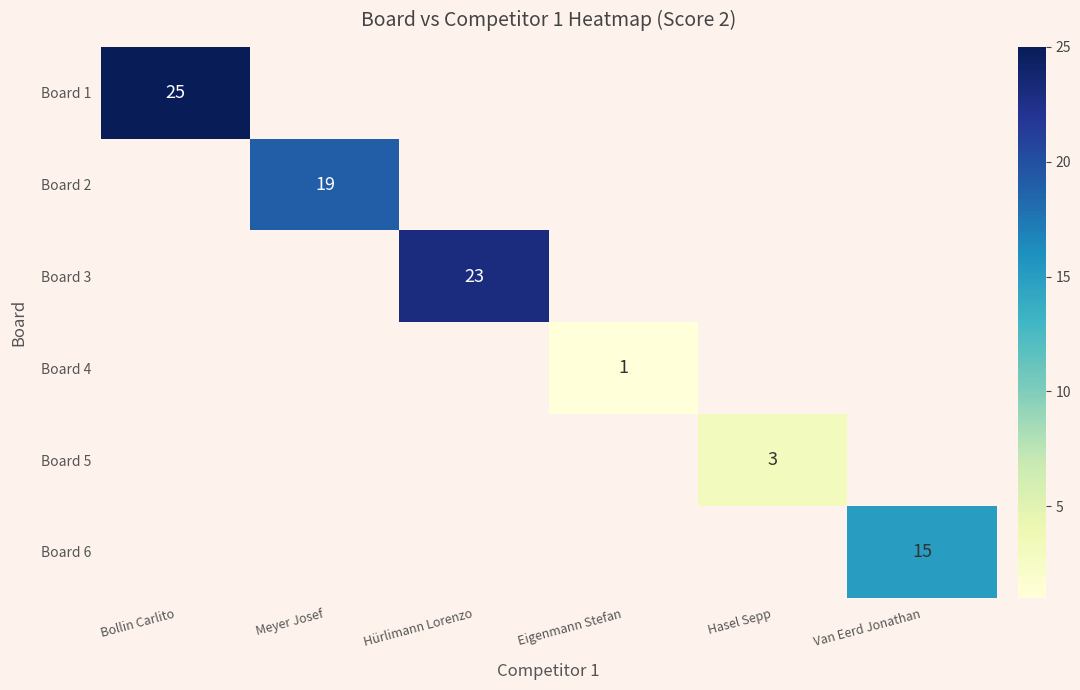

True or false: Board 4 has a value of 2 at Eigenmann Stefan.

False